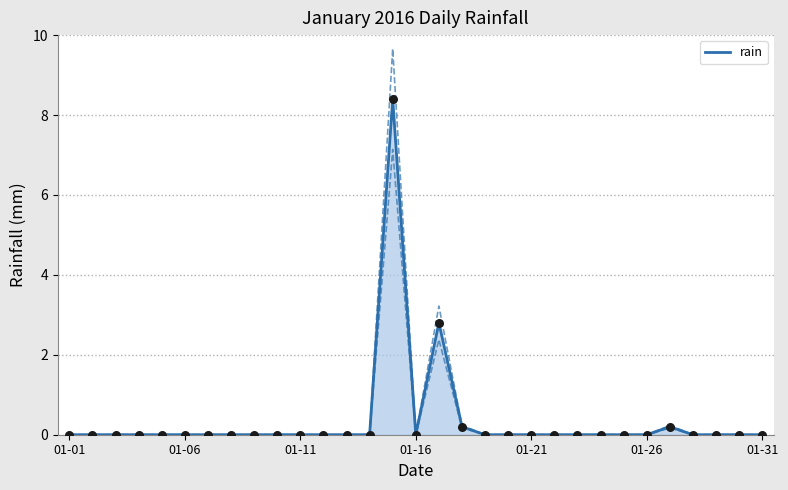

What is the change in value from 8 to 26?

+0.2